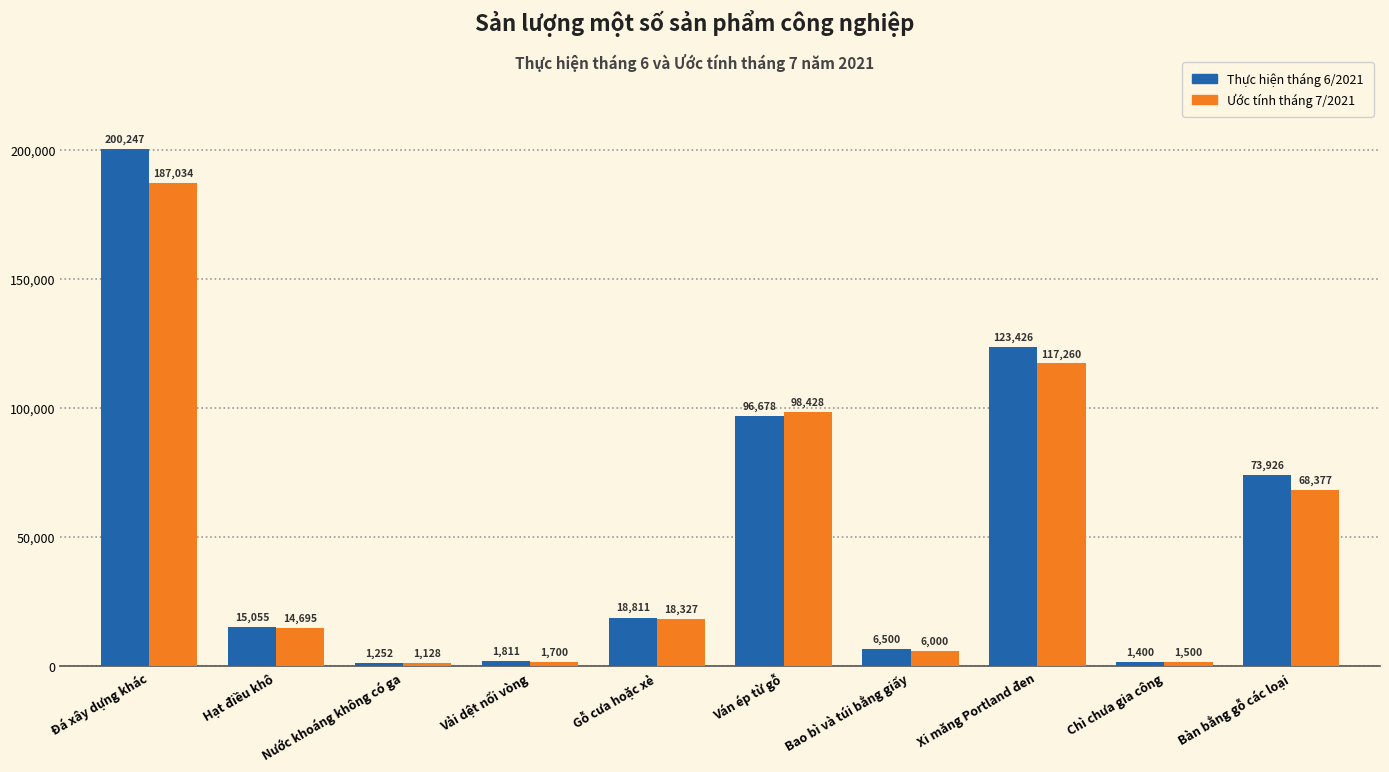

At which label does Ước tính tháng 7/2021 first exceed 18326?

Đá xây dựng khác